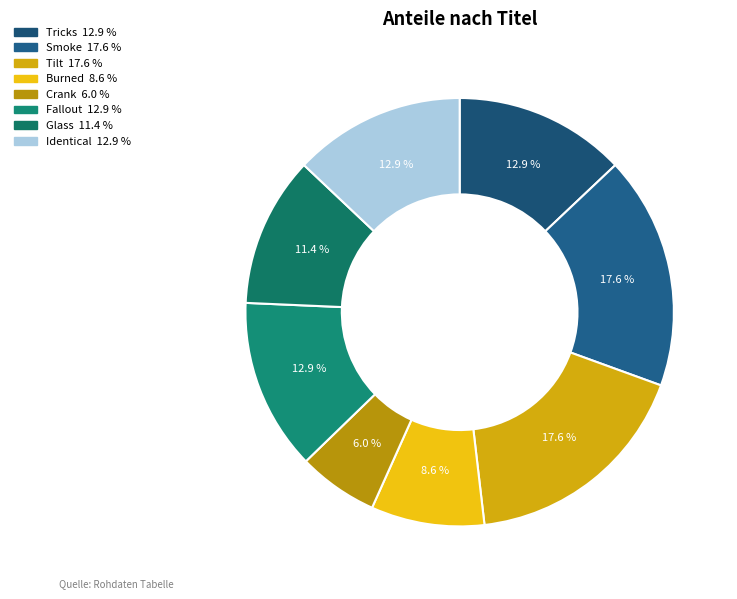

What percentage is the Tilt slice, to the nearest percent?

18%